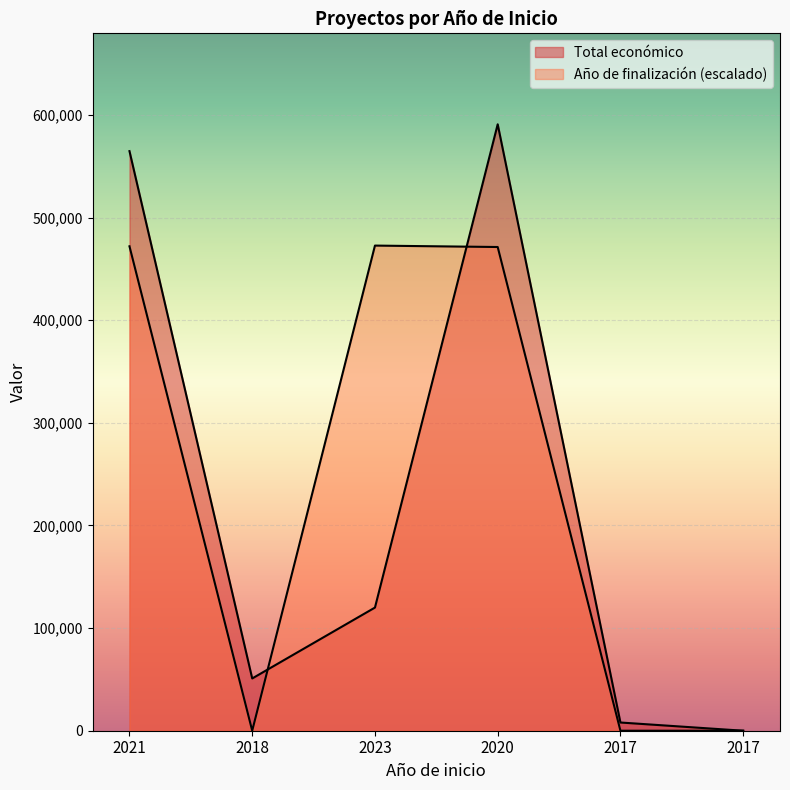

List the series in order of their overall mean, lowest first.

Total económico, Año de finalización